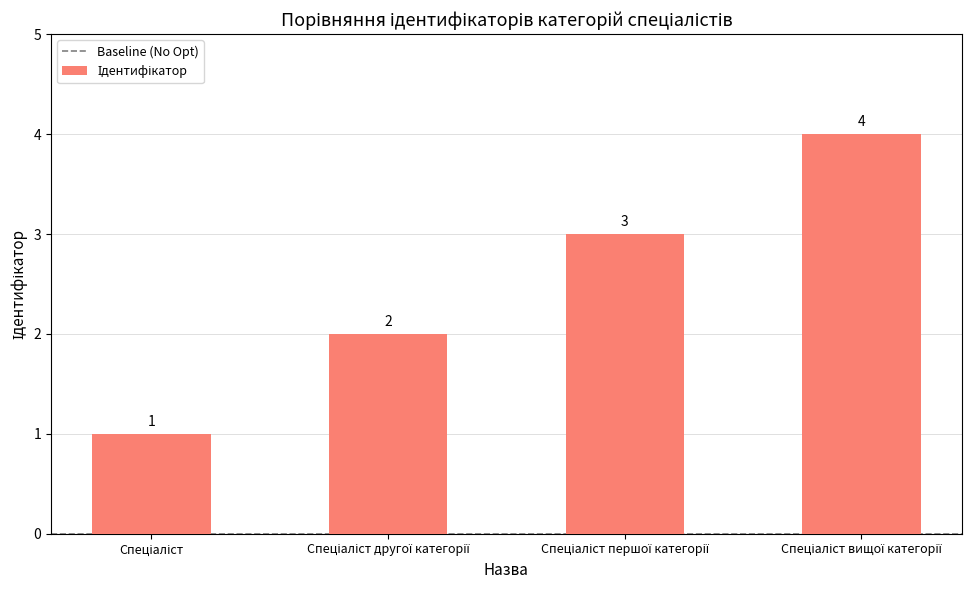

How many values are between 2 and 4?

3